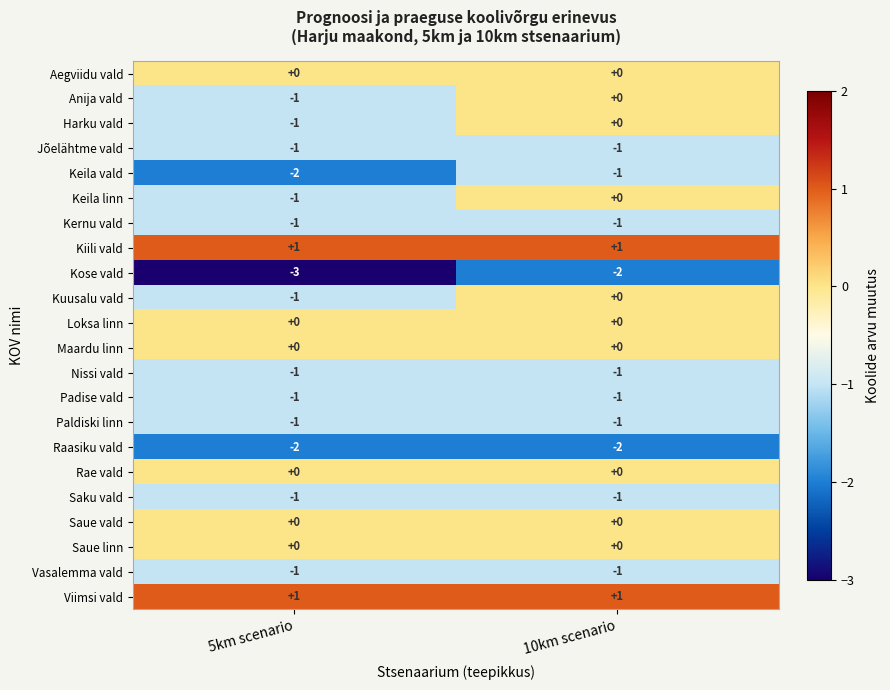

At which category does the chart reach its minimum across all series?

5km scenario